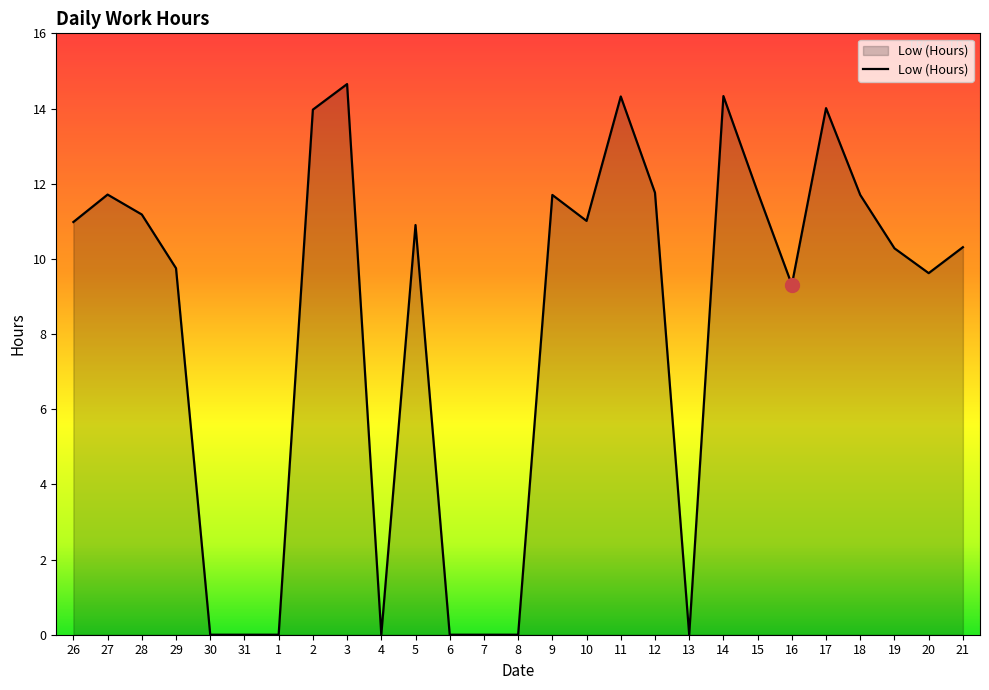

Is it true that the value at 19 is 6.4?

False